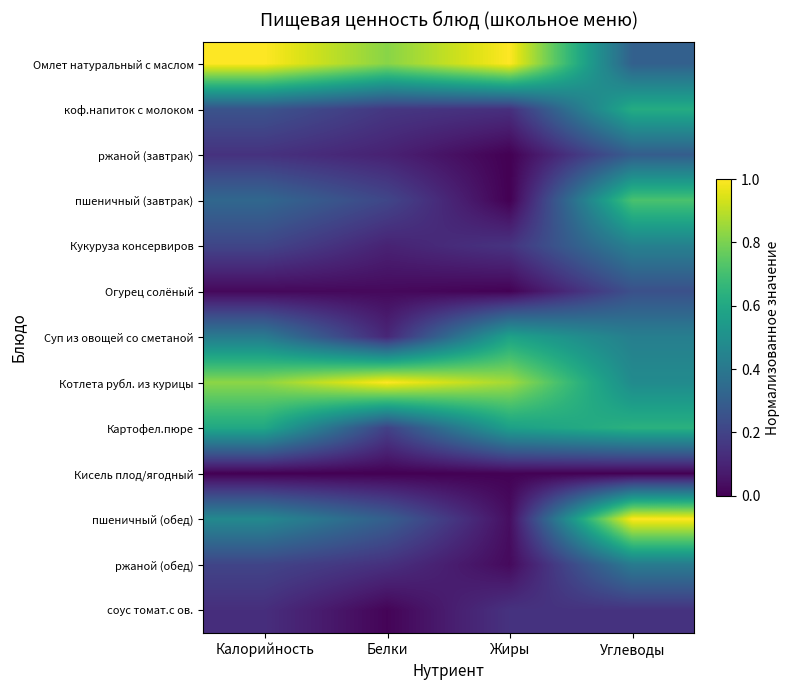

What is the total value across all series at Белки?

3.2